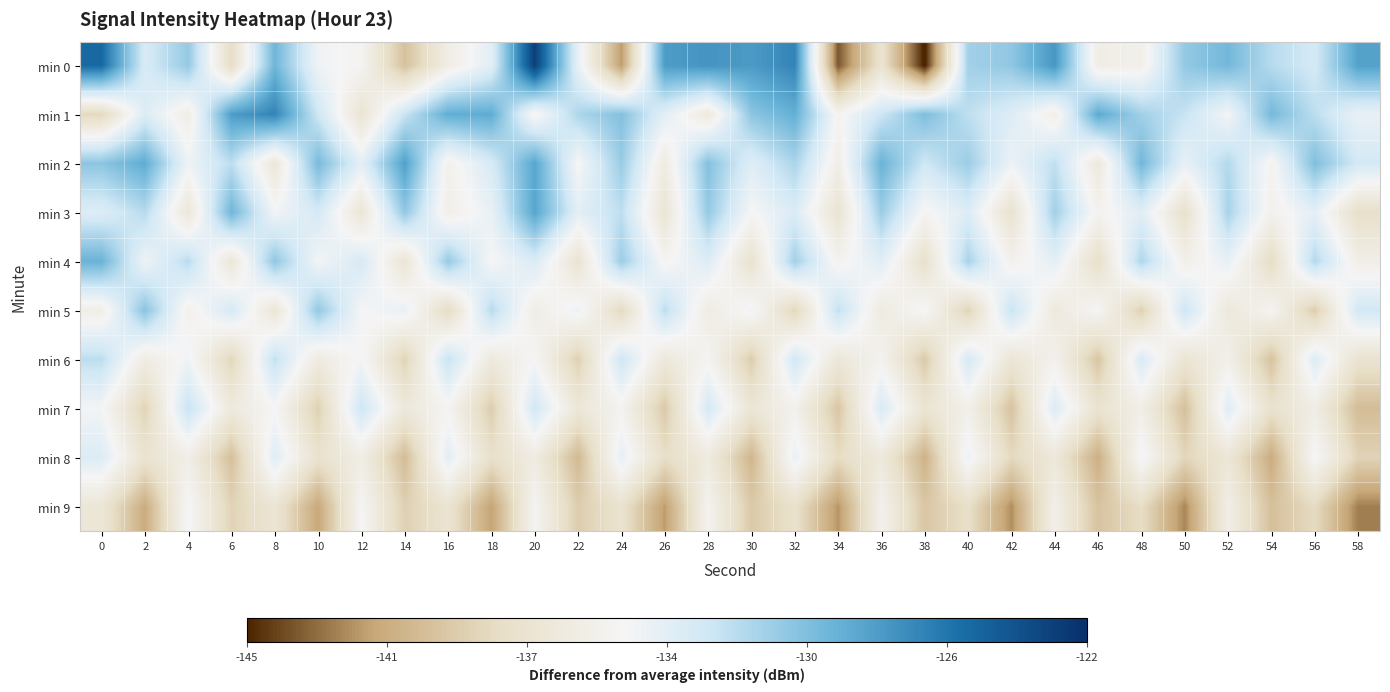

At which category does the chart reach its minimum across all series?

38